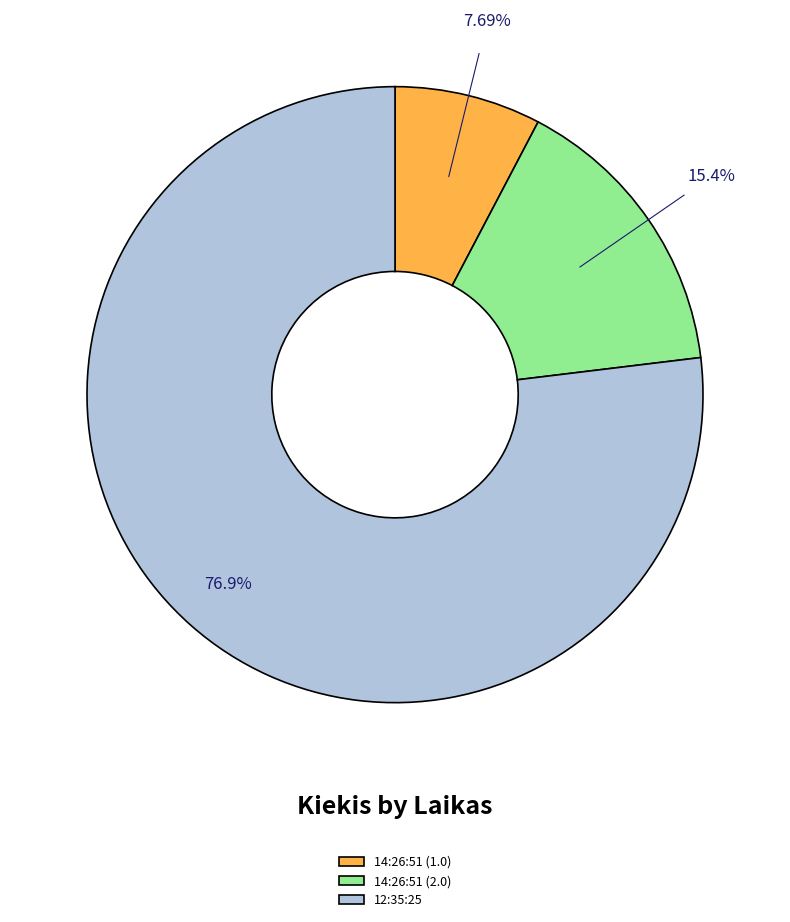

Between 14:26:51 (2.0) and 14:26:51 (1.0), which is larger?

14:26:51 (2.0)